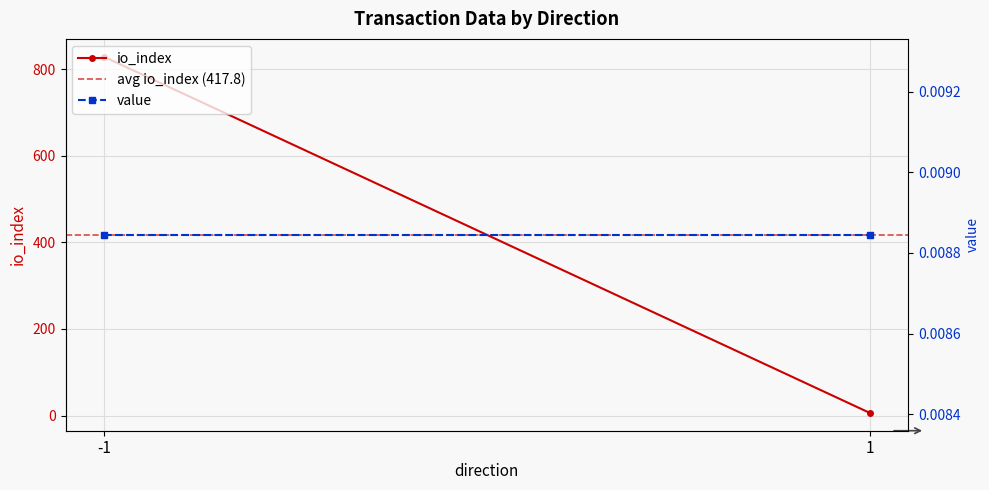

Which series changed the most between -1 and 1?

io_index